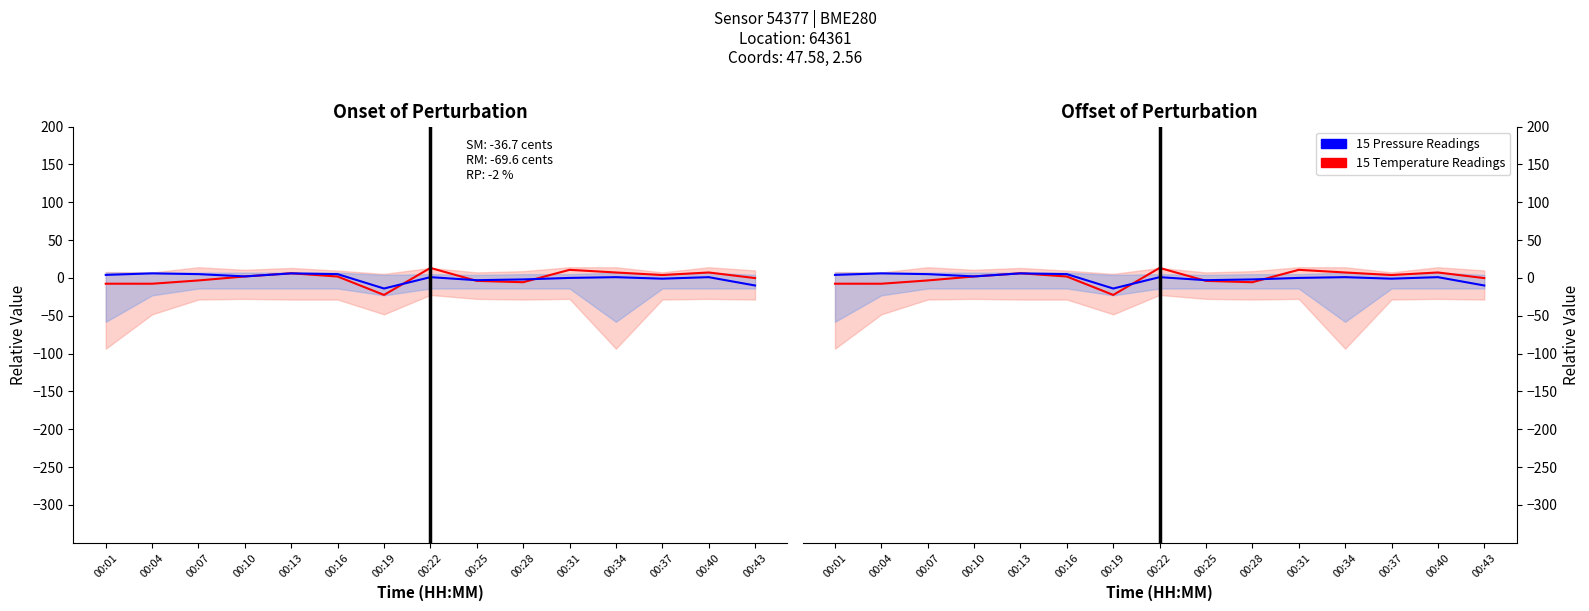

At which category does the chart reach its peak across all series?

00:22